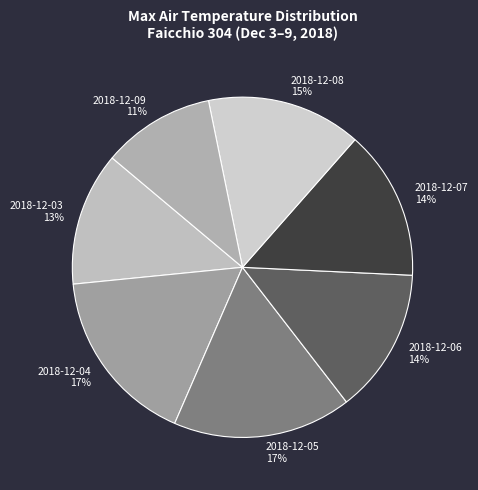

To the nearest percent, what portion does 2018-12-04 represent?

17%